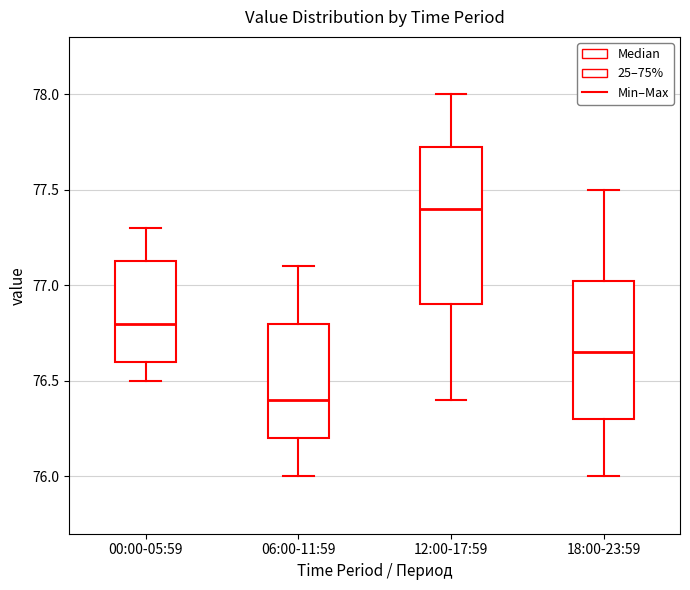

Where does the lower whisker of the box for 06:00-11:59 end on the y-axis? The values are not printed on the chart, so give them approximately, as read against the axis.

76.00